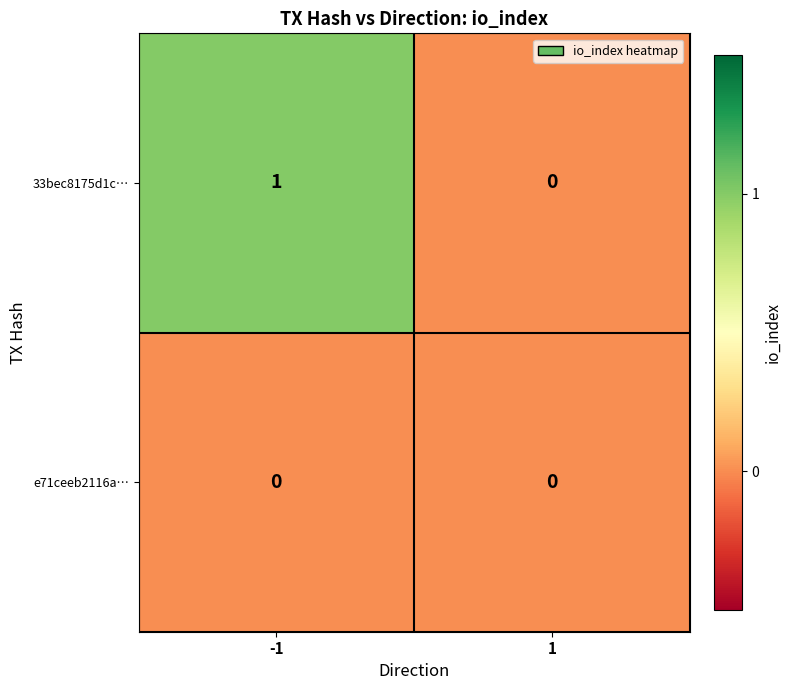

Between -1 and 1, which series saw the biggest shift?

33bec8175d1c…